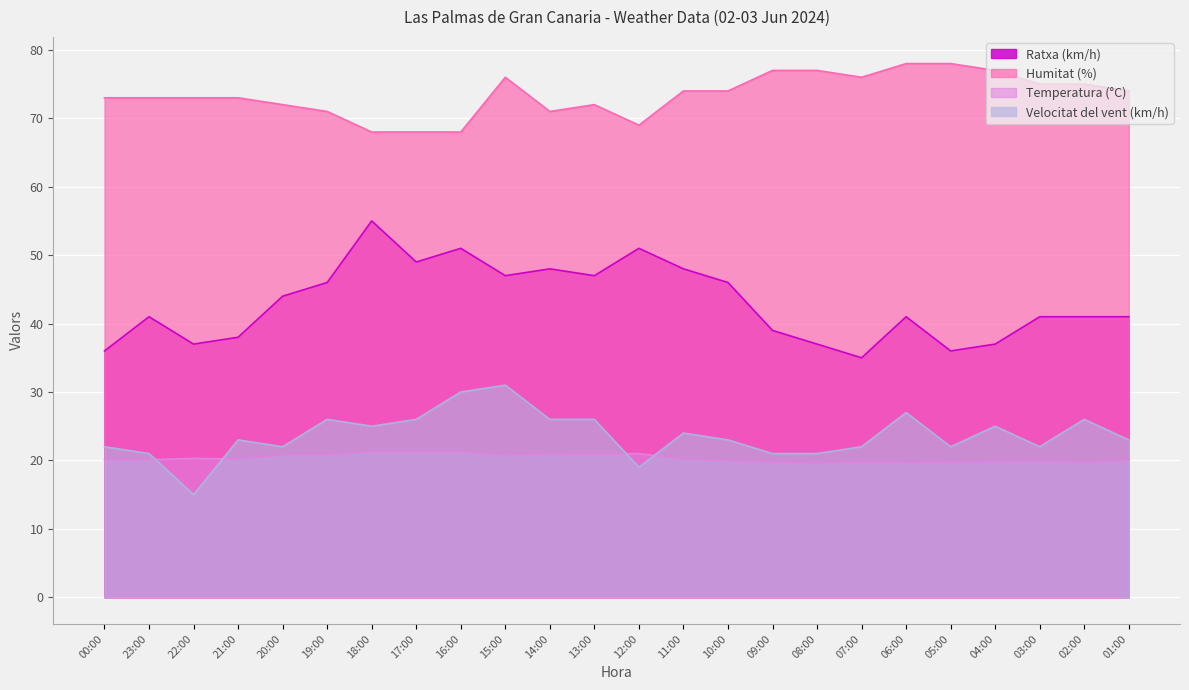

Which category has the highest value across all series?

06:00